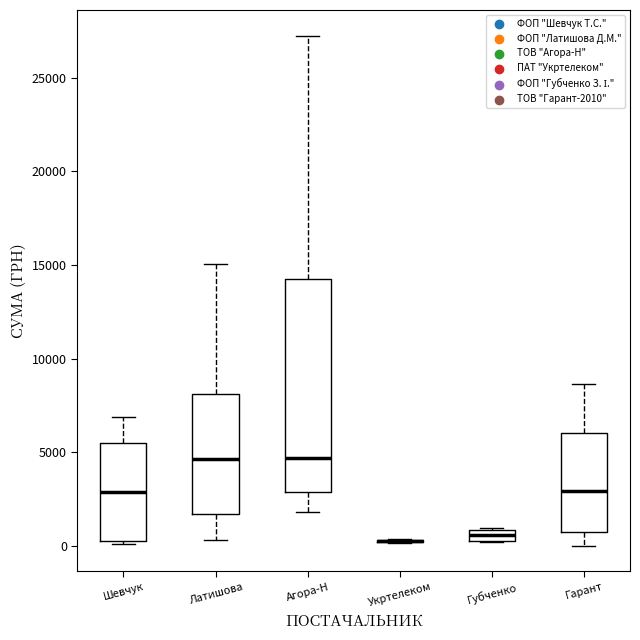

Comparing the boxes themselves (not the whiskers), which one is the tallest?

Агора-Н